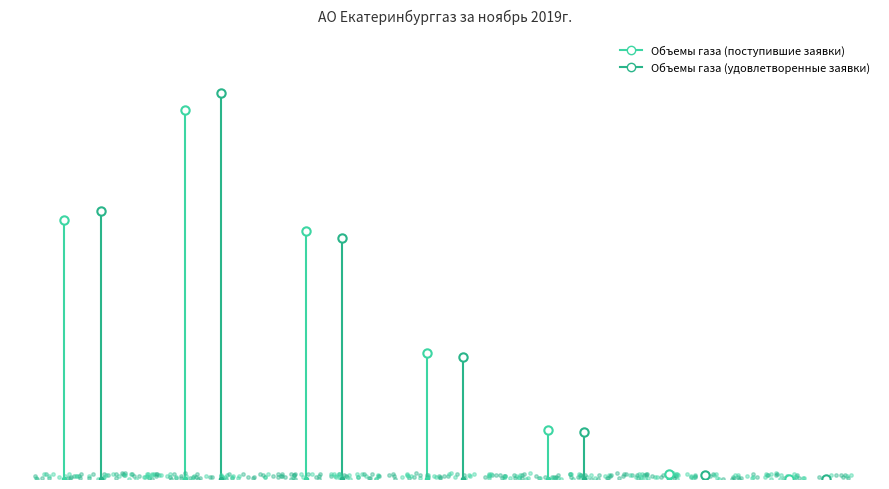

Reading left to right, what are all the values shown in this chart?

Объемы газа (поступившие заявки): 1 группа=82100.0	2 группа=117100.0	3 группа=78707.0	4 группа=40038.3	5 группа=15481.6	6 группа=1469.6	7 группа=42.1
Объемы газа (удовлетворенные заявки): 1 группа=84968.7	2 группа=122474.0	3 группа=76494.0	4 группа=38599.0	5 группа=14774.3	6 группа=1382.9	7 группа=29.5